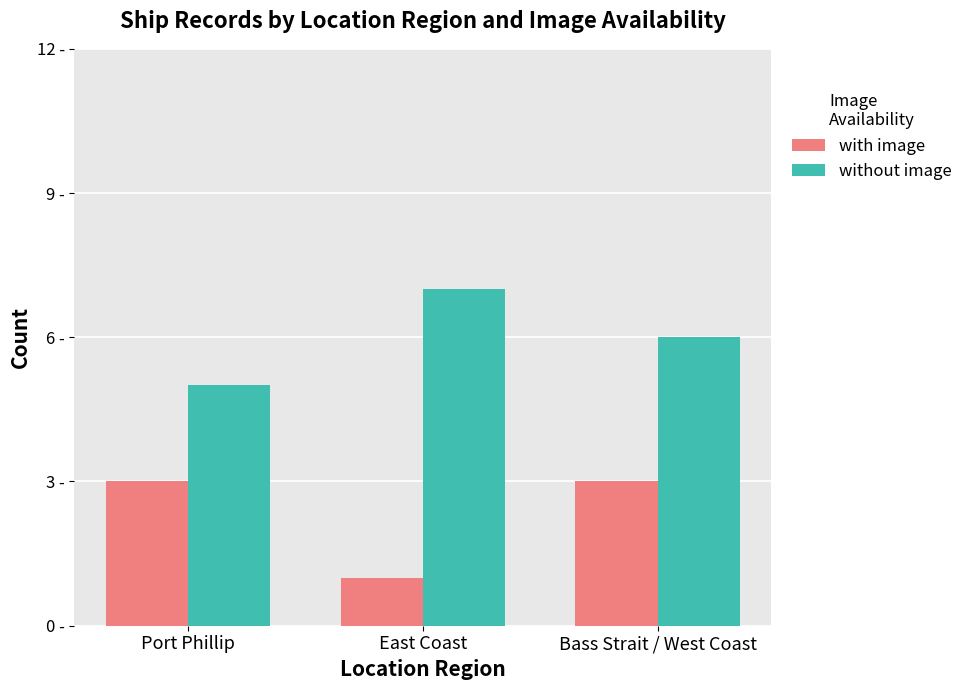

What is the average value of the with image series?

2